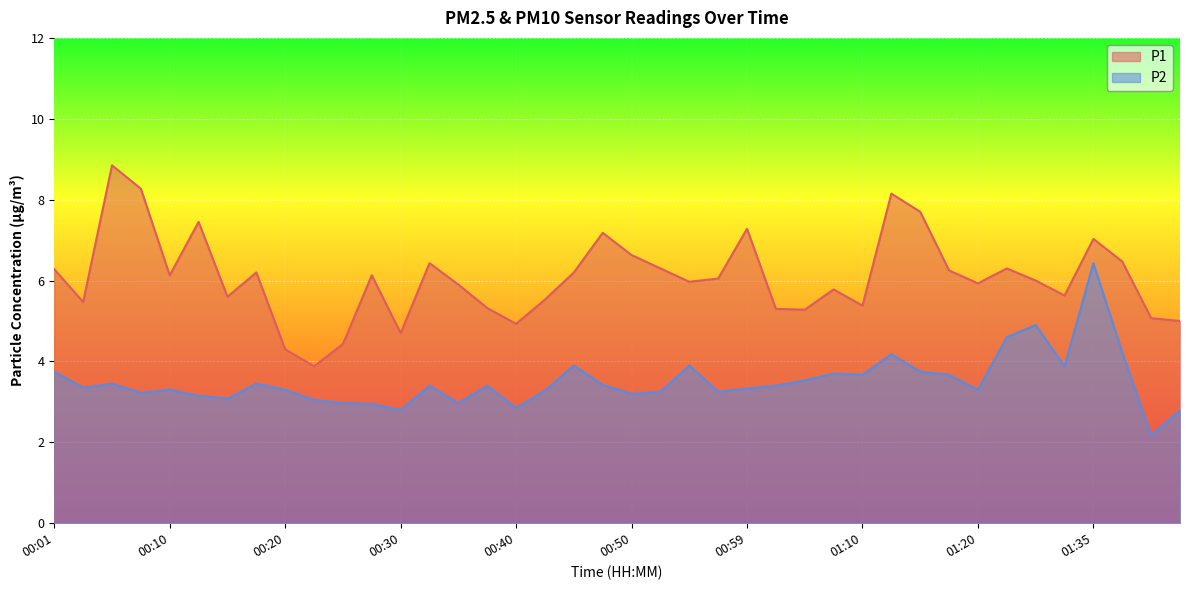

How many data points in P2 are above 3?

33